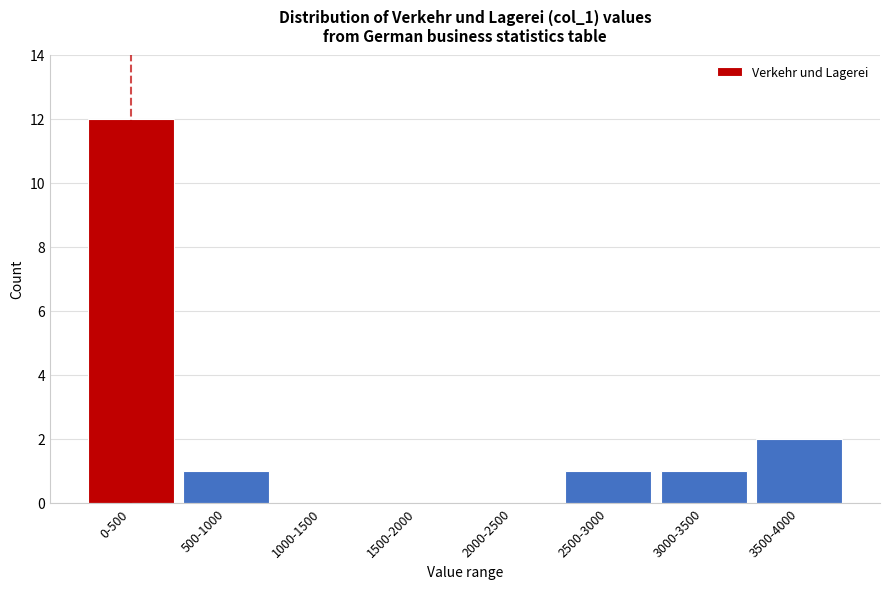

Reading left to right, extract all data points from this chart.

0-500=12	500-1000=1	1000-1500=0	1500-2000=0	2000-2500=0	2500-3000=1	3000-3500=1	3500-4000=2